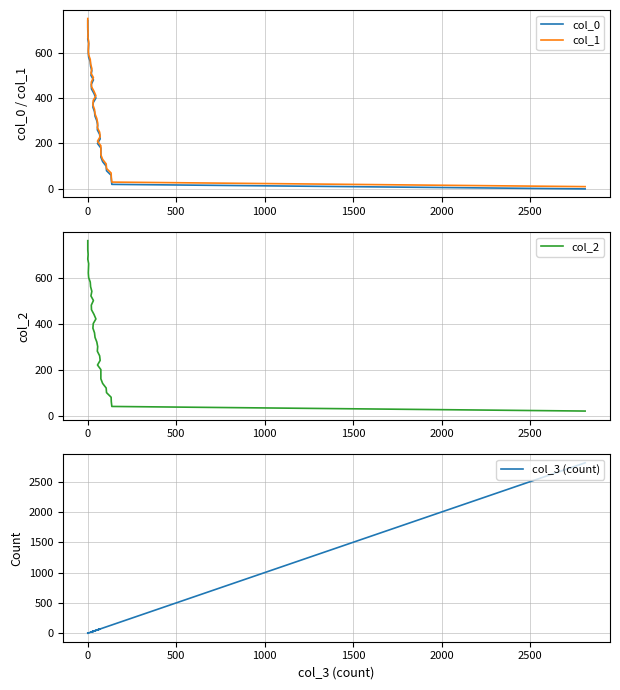

What is the difference between the maximum and second lowest values in the col_2 series?

720